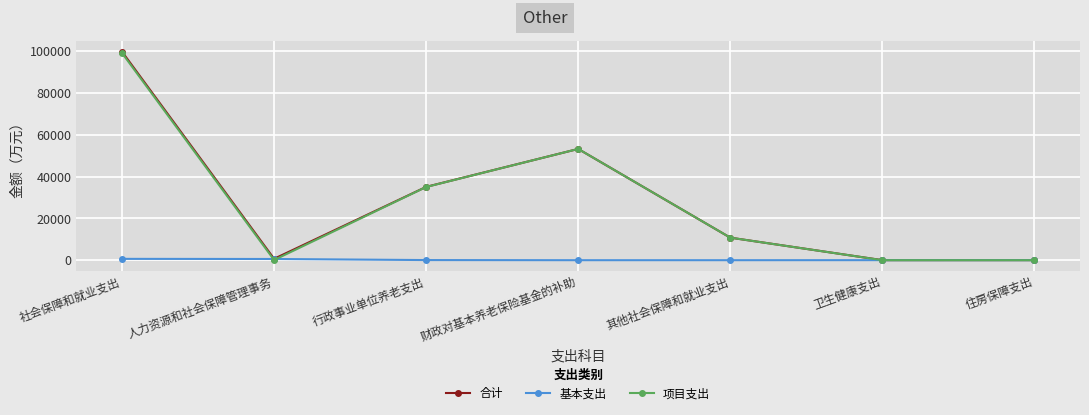

Is it true that 项目支出 equals 10784.0 at 其他社会保障和就业支出?

True